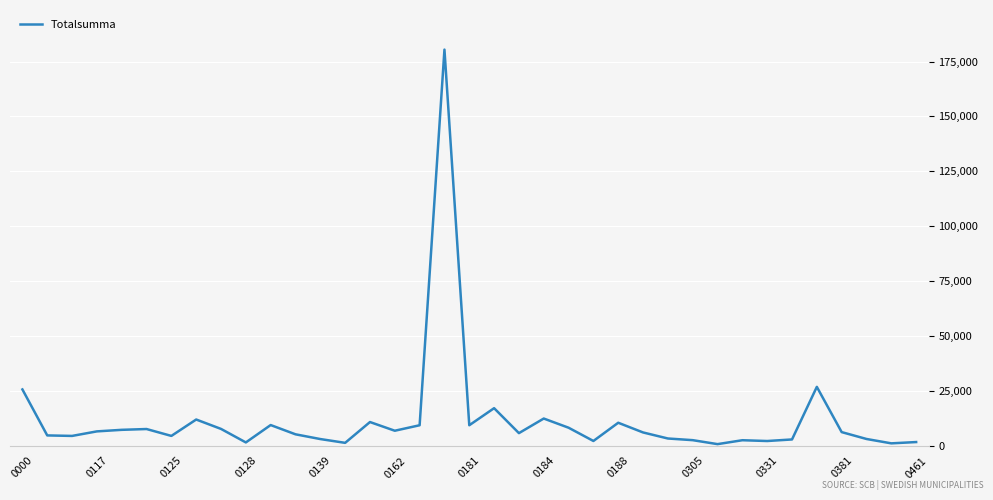

What is the greatest value displayed?

180447